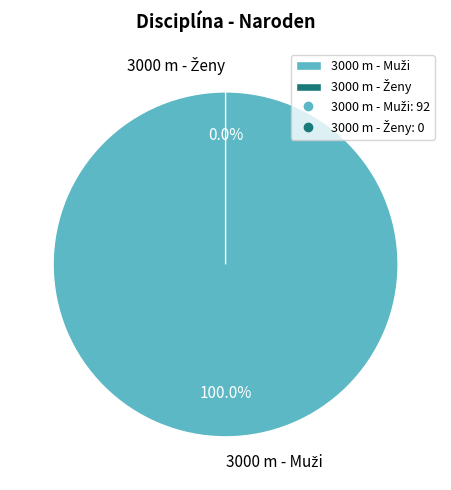

Which has a higher value, 3000 m - Ženy or 3000 m - Muži?

3000 m - Muži